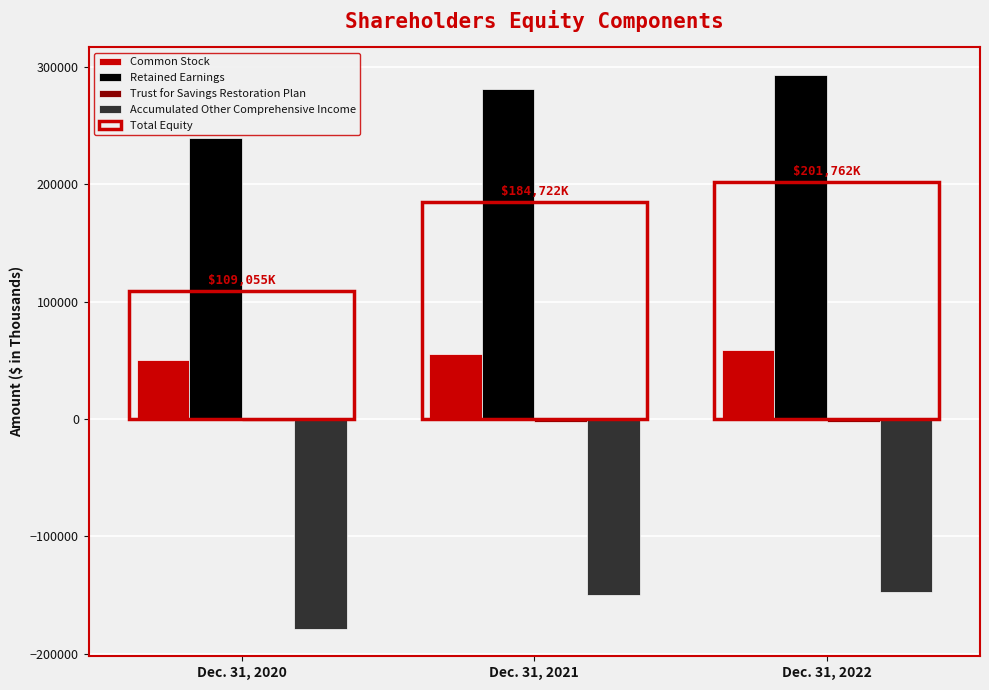

How many distinct data groups are displayed?

5